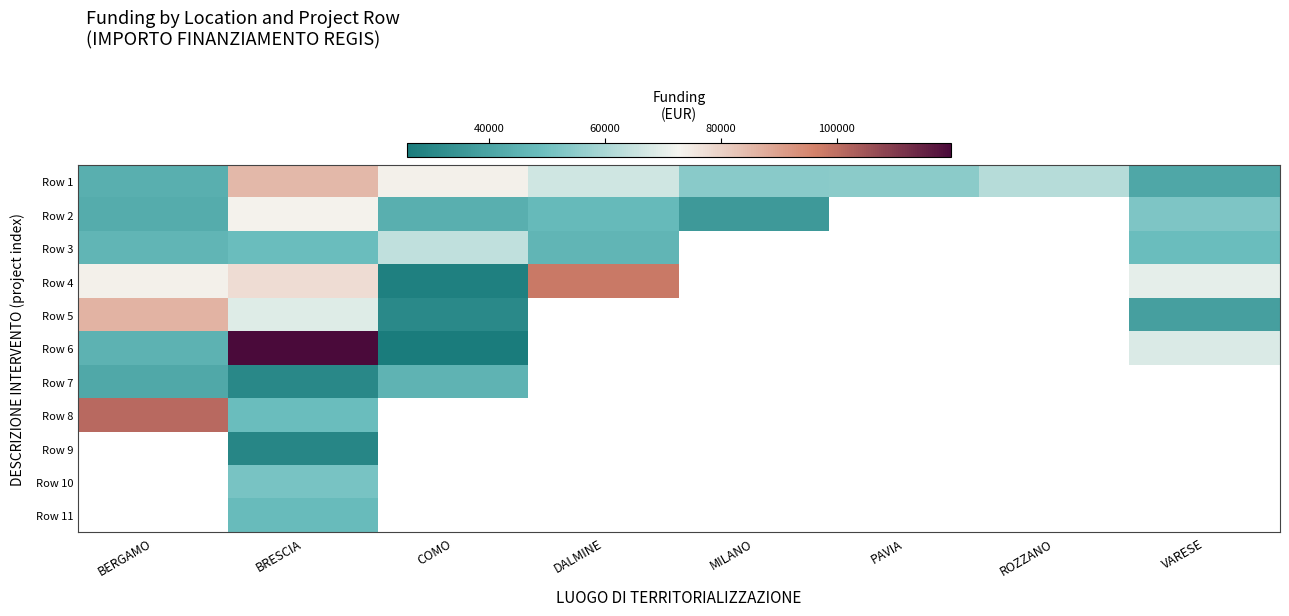

At which category does the chart reach its peak across all series?

BRESCIA